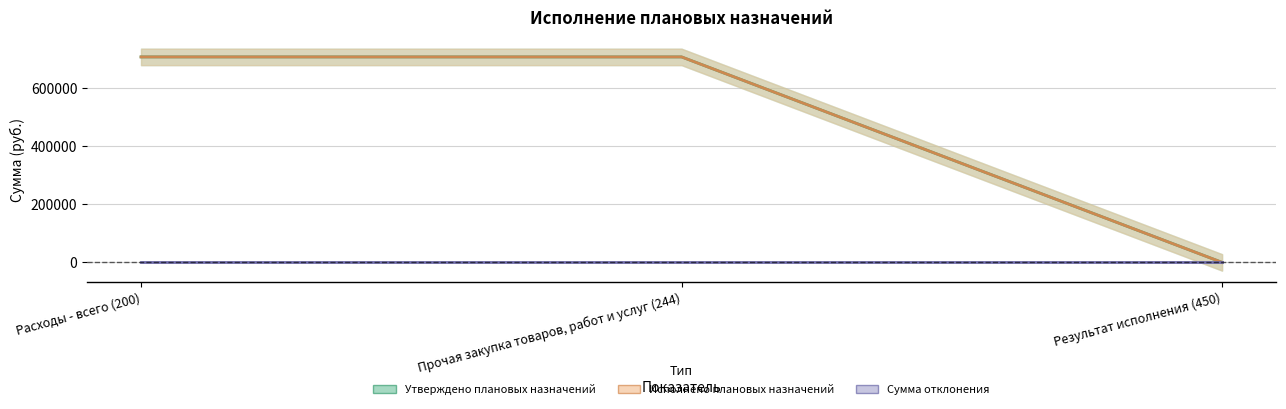

How many lines are shown in the chart?

2